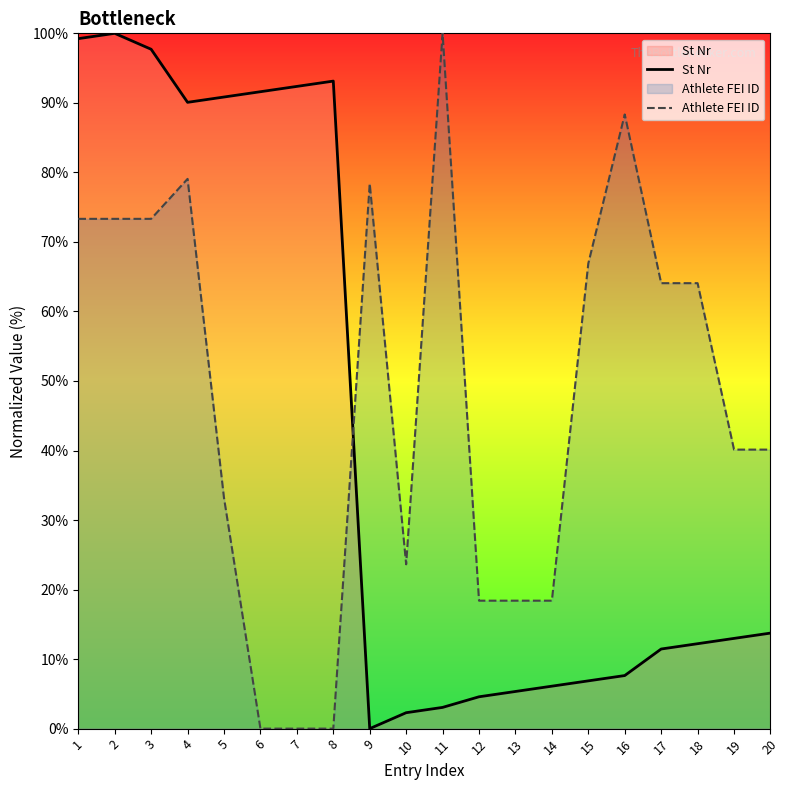

At which label is St Nr closest to 50?

20